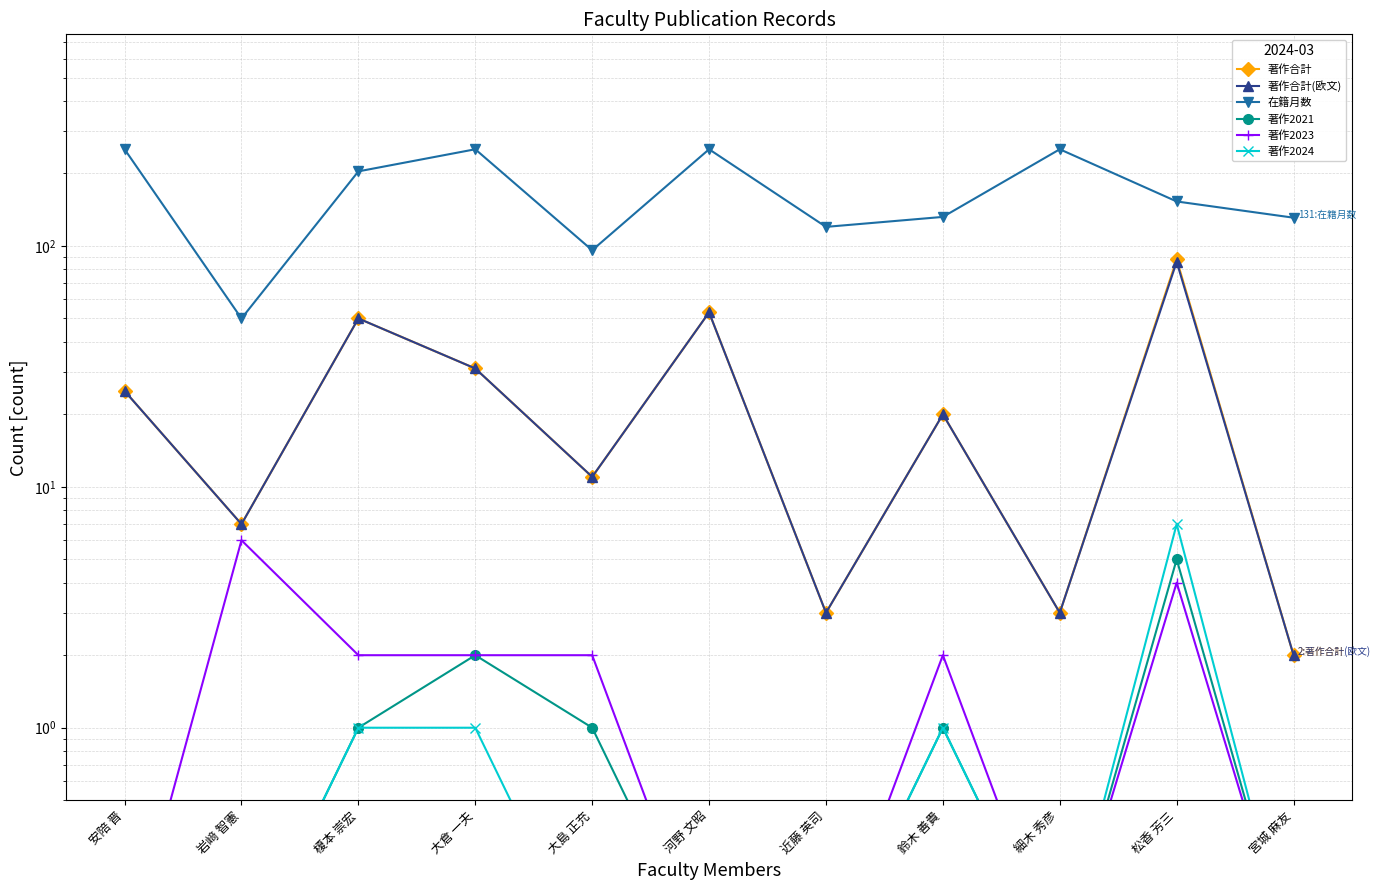

True or false: 著作2024 and 在籍月数 cross at least once.

False